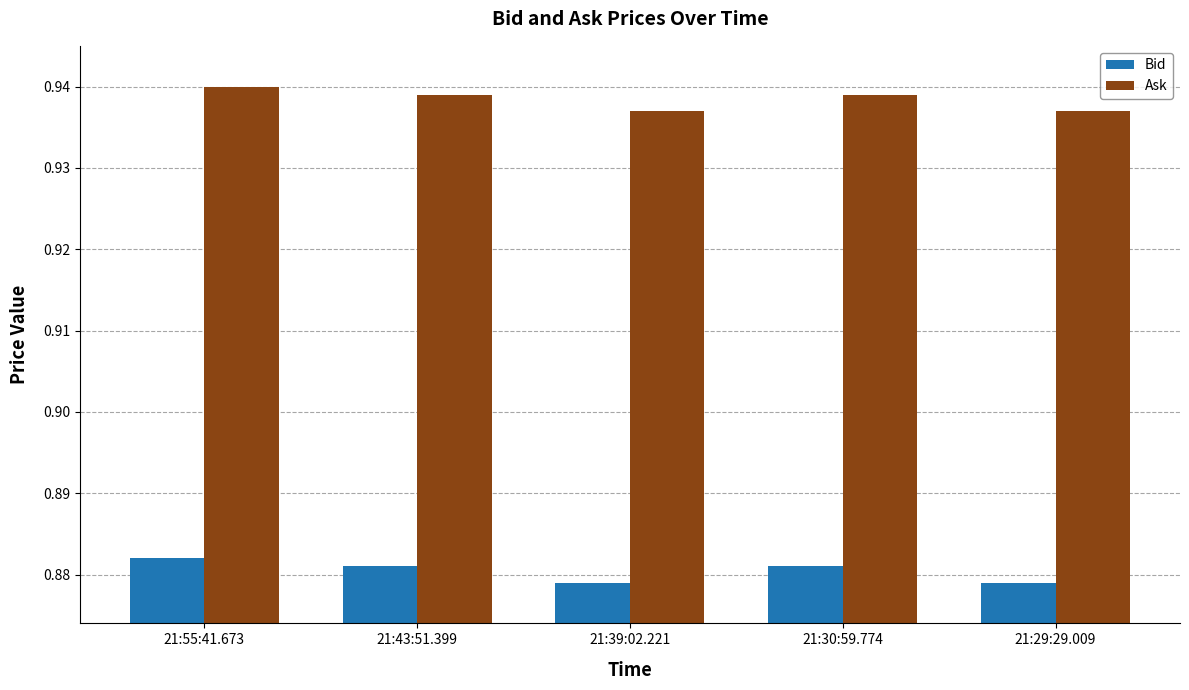

What is the total value across all series at 21:29:29.009?

1.8